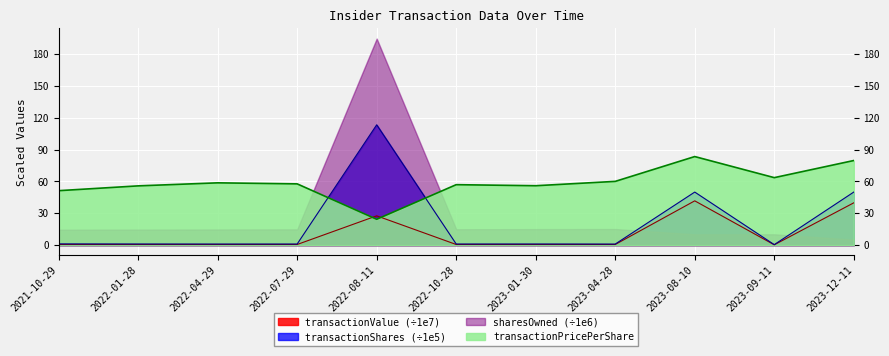

Which series has the largest total across all categories?

transactionPricePerShare